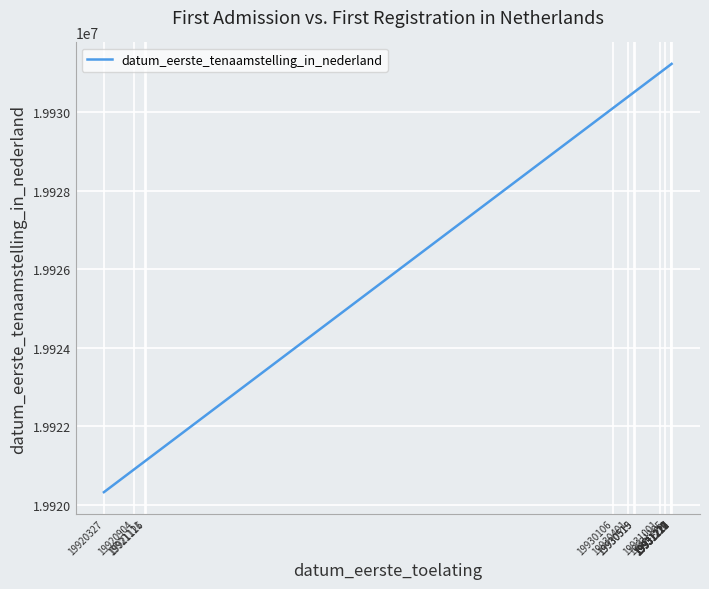

What is the sum of all values?

358716873